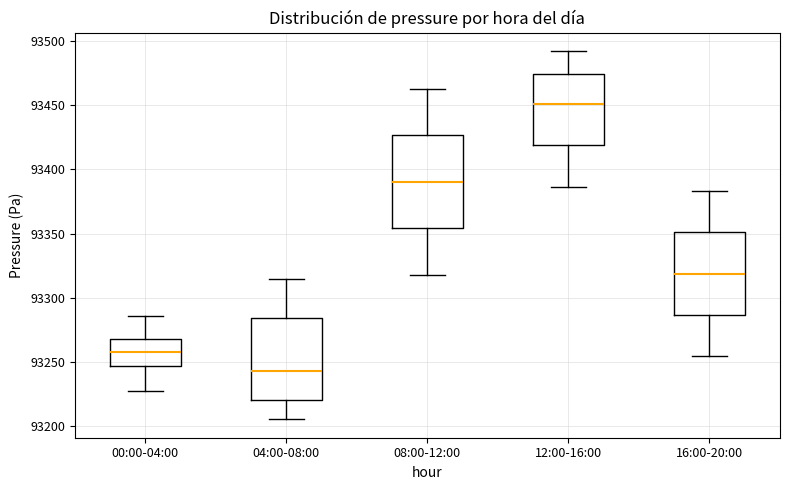

Reading left to right, read every box against the y-axis: the position of its median line, the range the box covers, and the ends of its whiskers. The values are not printed on the chart, so give them approximately, as read against the axis.

00:00-04:00: median 93260, box 93245 to 93270, whiskers 93225 to 93285
04:00-08:00: median 93245, box 93220 to 93285, whiskers 93205 to 93315
08:00-12:00: median 93390, box 93355 to 93425, whiskers 93320 to 93460
12:00-16:00: median 93450, box 93420 to 93475, whiskers 93385 to 93490
16:00-20:00: median 93320, box 93285 to 93350, whiskers 93255 to 93385